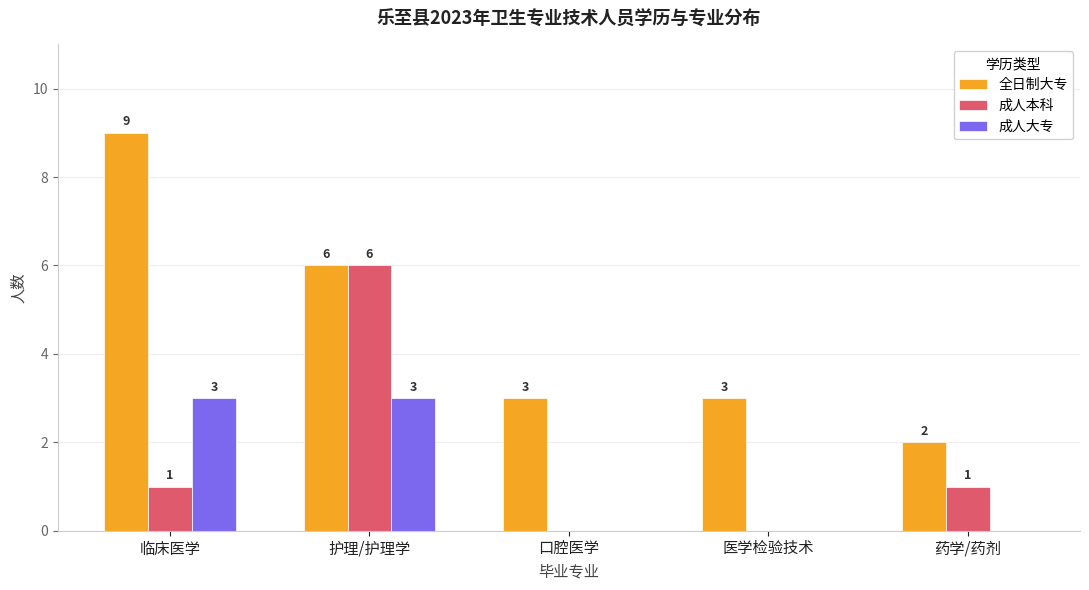

How many data points does each series have?

5